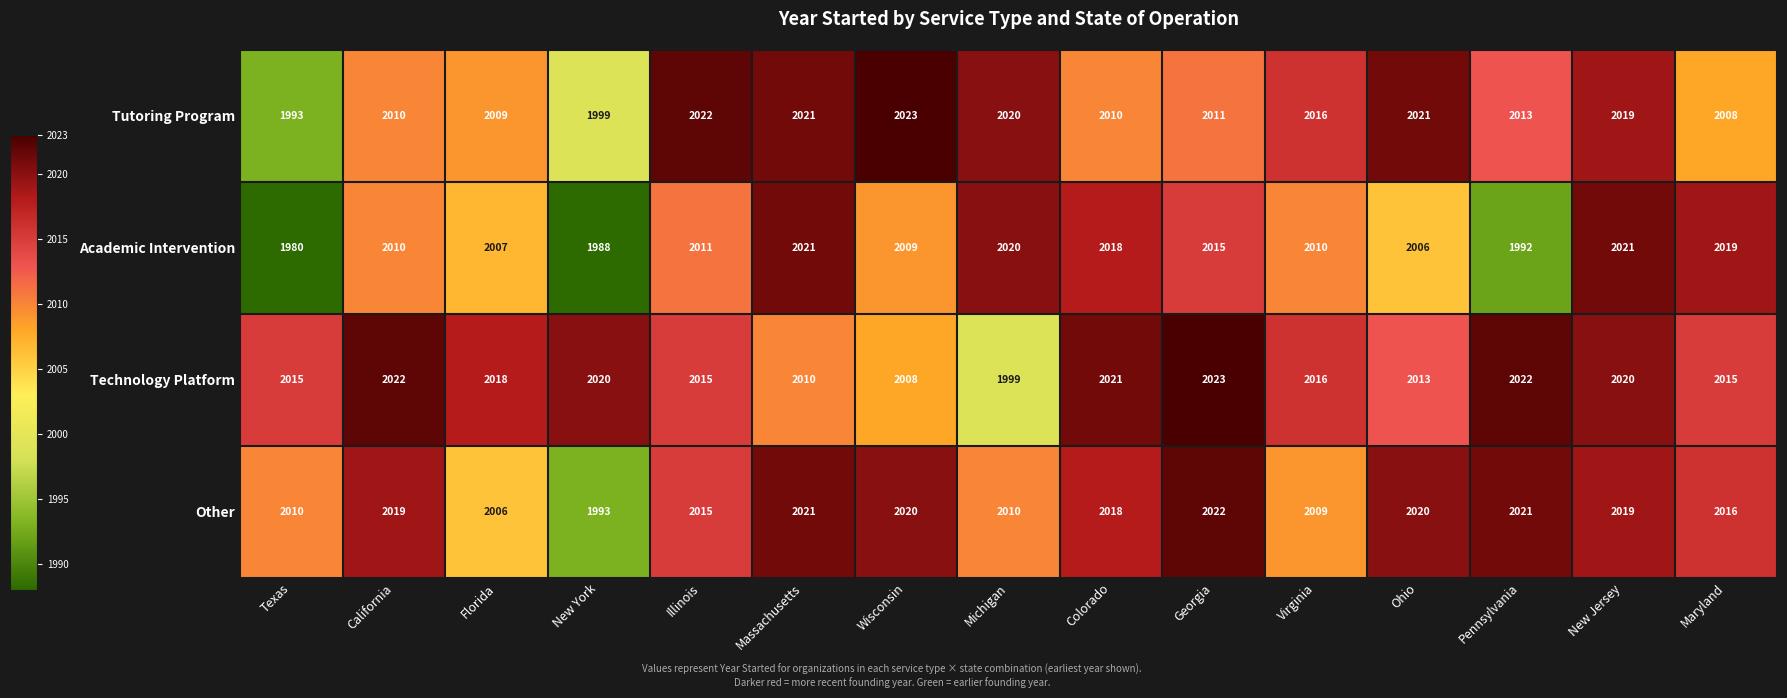

What is the spread (max minus min) of values at Michigan?

21